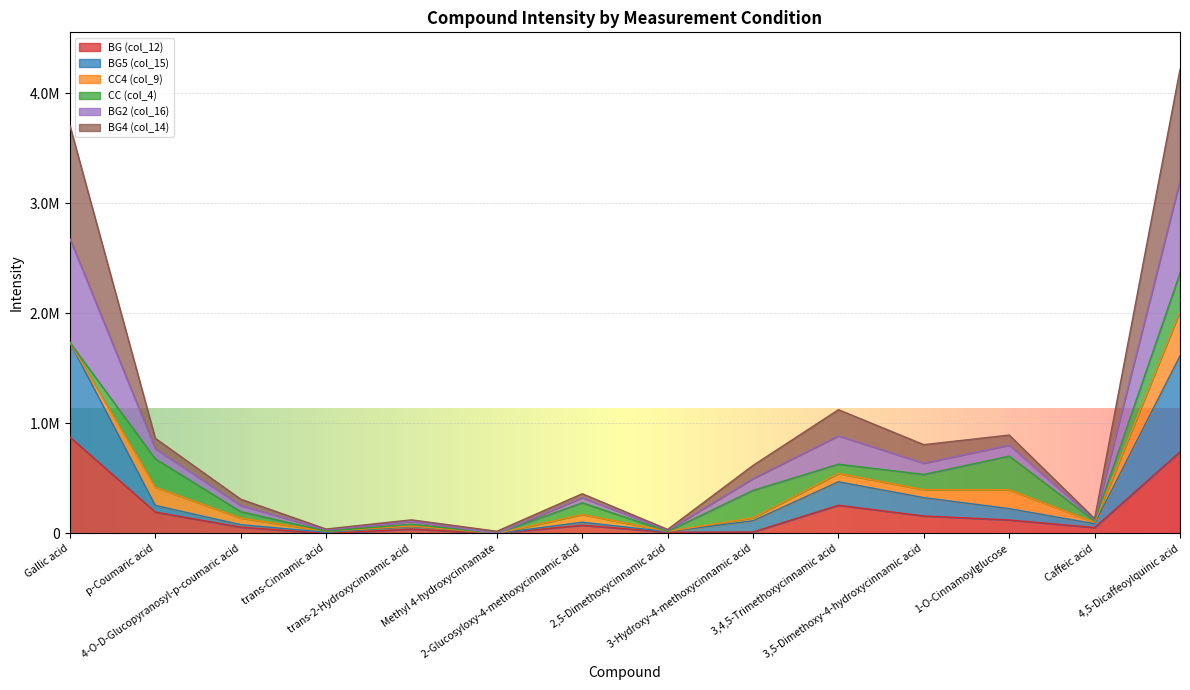

Where does the BG2 (col_16) series first go above 618022?

Gallic acid